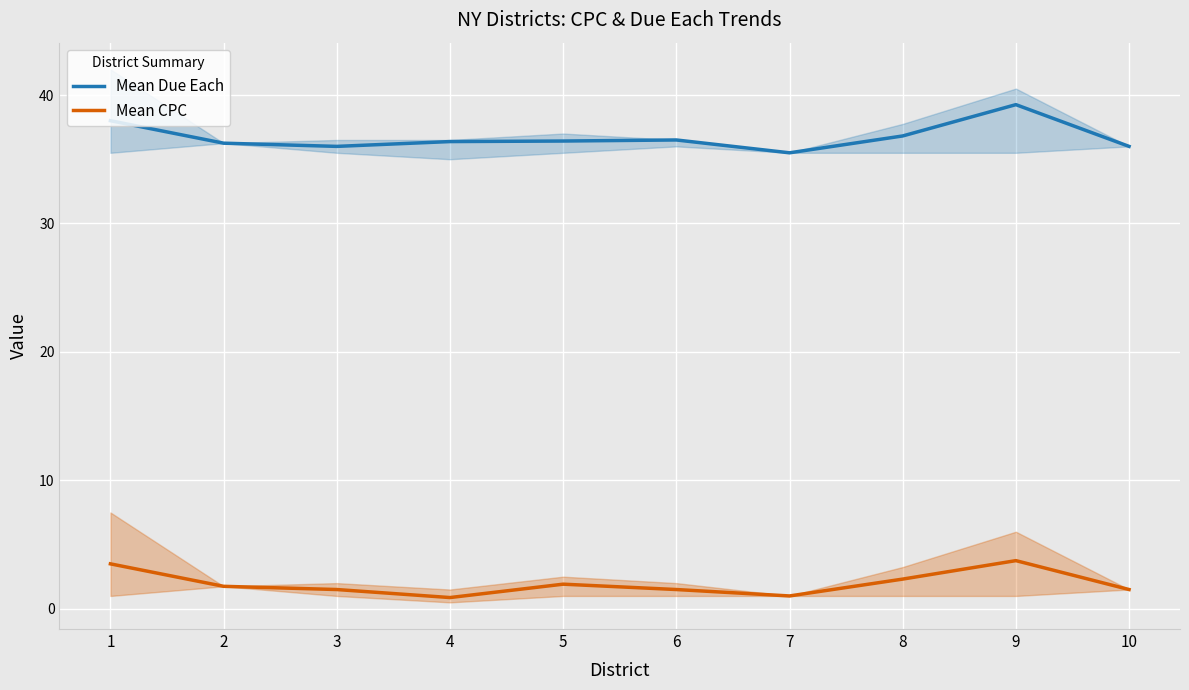

Which series has the largest total across all categories?

Mean Due Each